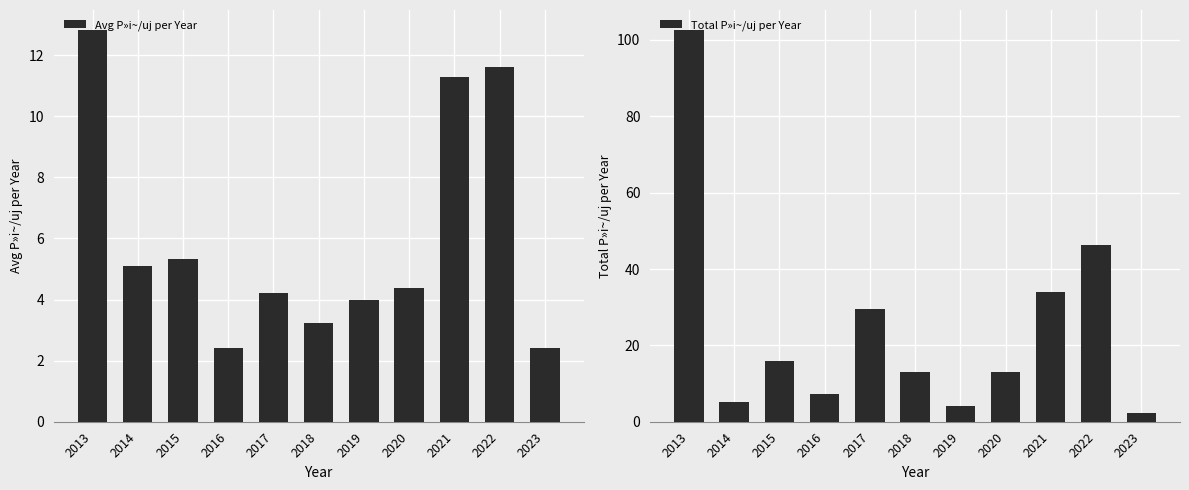

Are the bars horizontal?

No